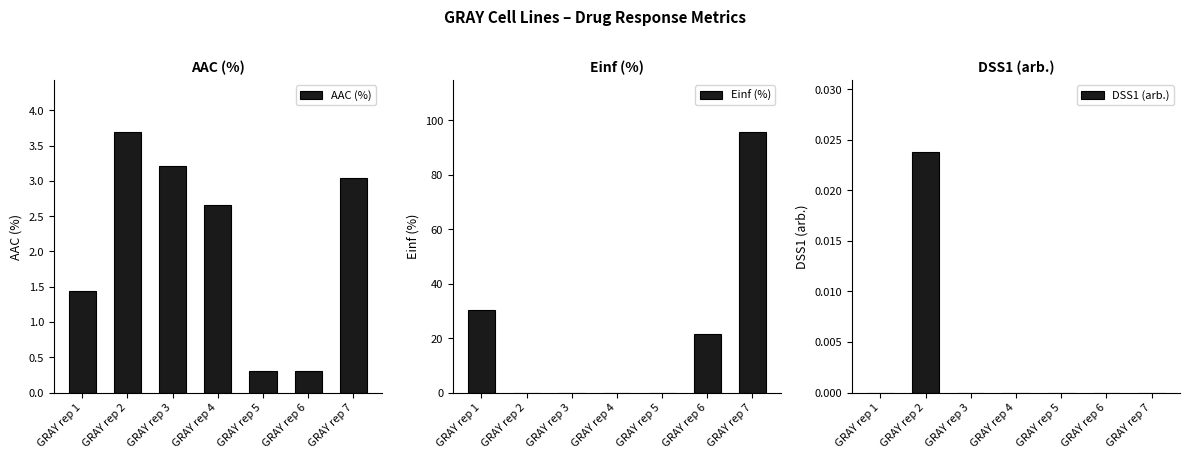

Reading left to right, extract all data points from this chart.

AAC (%): GRAY rep 1=1.4	GRAY rep 2=3.7	GRAY rep 3=3.2	GRAY rep 4=2.7	GRAY rep 5=0.3	GRAY rep 6=0.3	GRAY rep 7=3.0
Einf (%): GRAY rep 1=30.1	GRAY rep 2=0.0	GRAY rep 3=0.0	GRAY rep 4=0.0	GRAY rep 5=0.0	GRAY rep 6=21.4	GRAY rep 7=95.7
DSS1 (arb.): GRAY rep 1=0.0	GRAY rep 2=0.0	GRAY rep 3=0.0	GRAY rep 4=0.0	GRAY rep 5=0.0	GRAY rep 6=0.0	GRAY rep 7=0.0